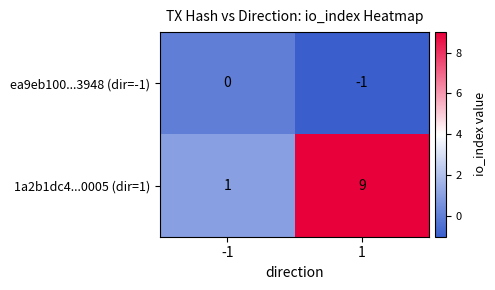

What is the total value across all series at 1?

8